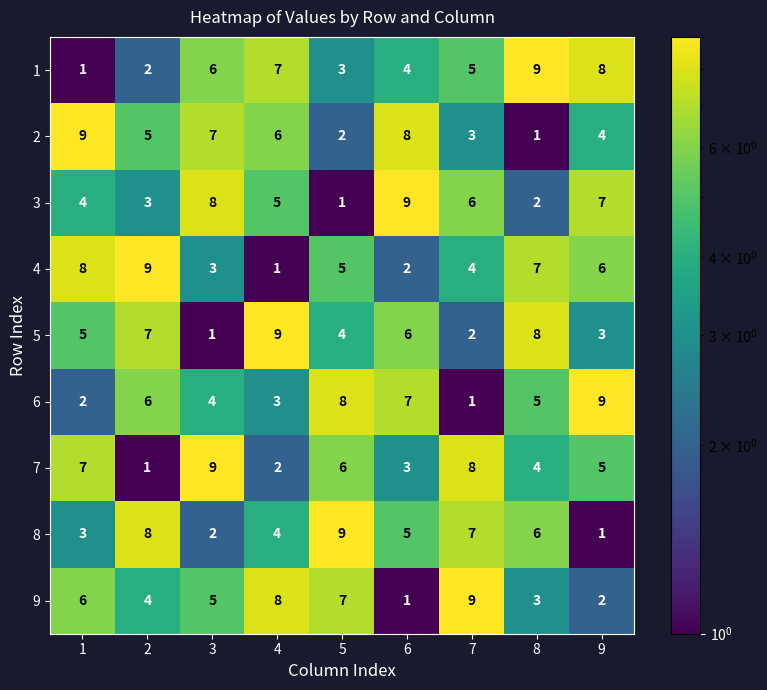

What is the total value across all series at 8?

45